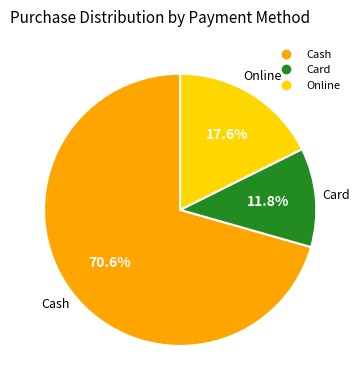

Is it true that Card is 12% of the pie?

True